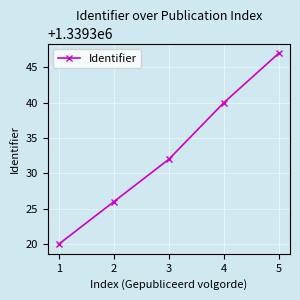

What is the change in value from 4 to 5?

+7